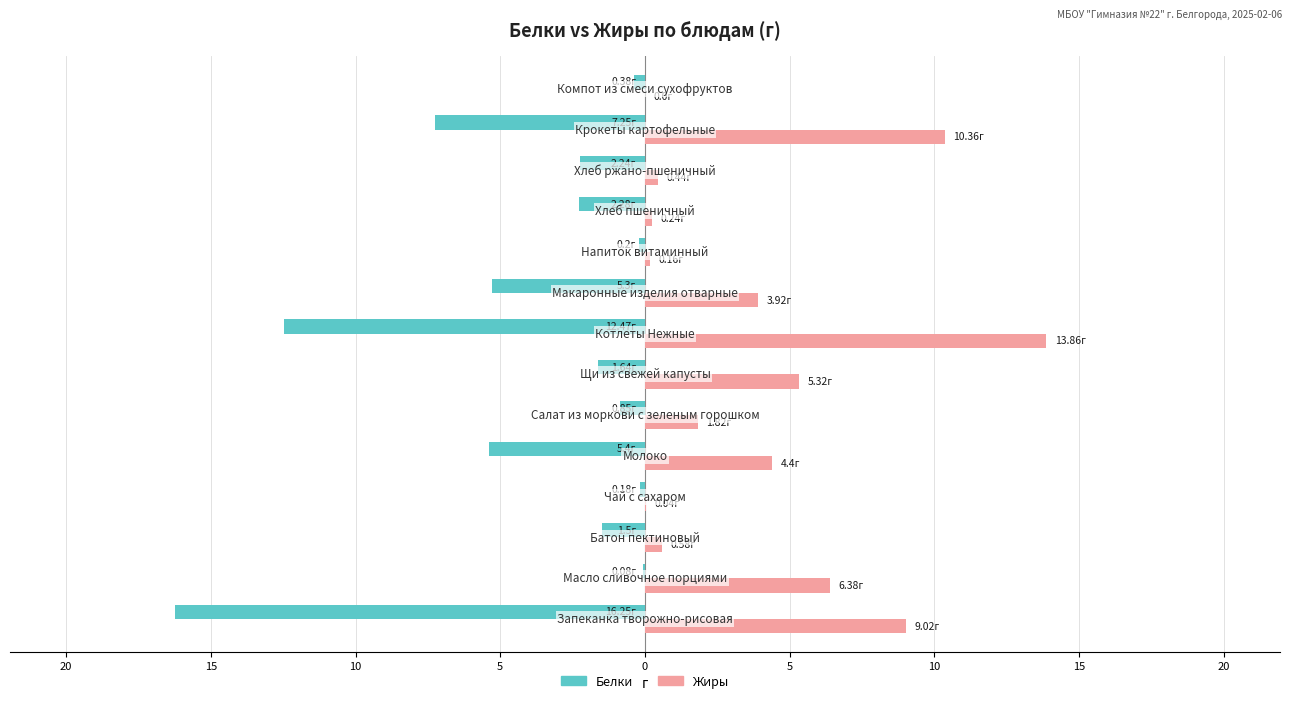

Rank the series by their maximum value, from lowest to highest.

Белки, Жиры